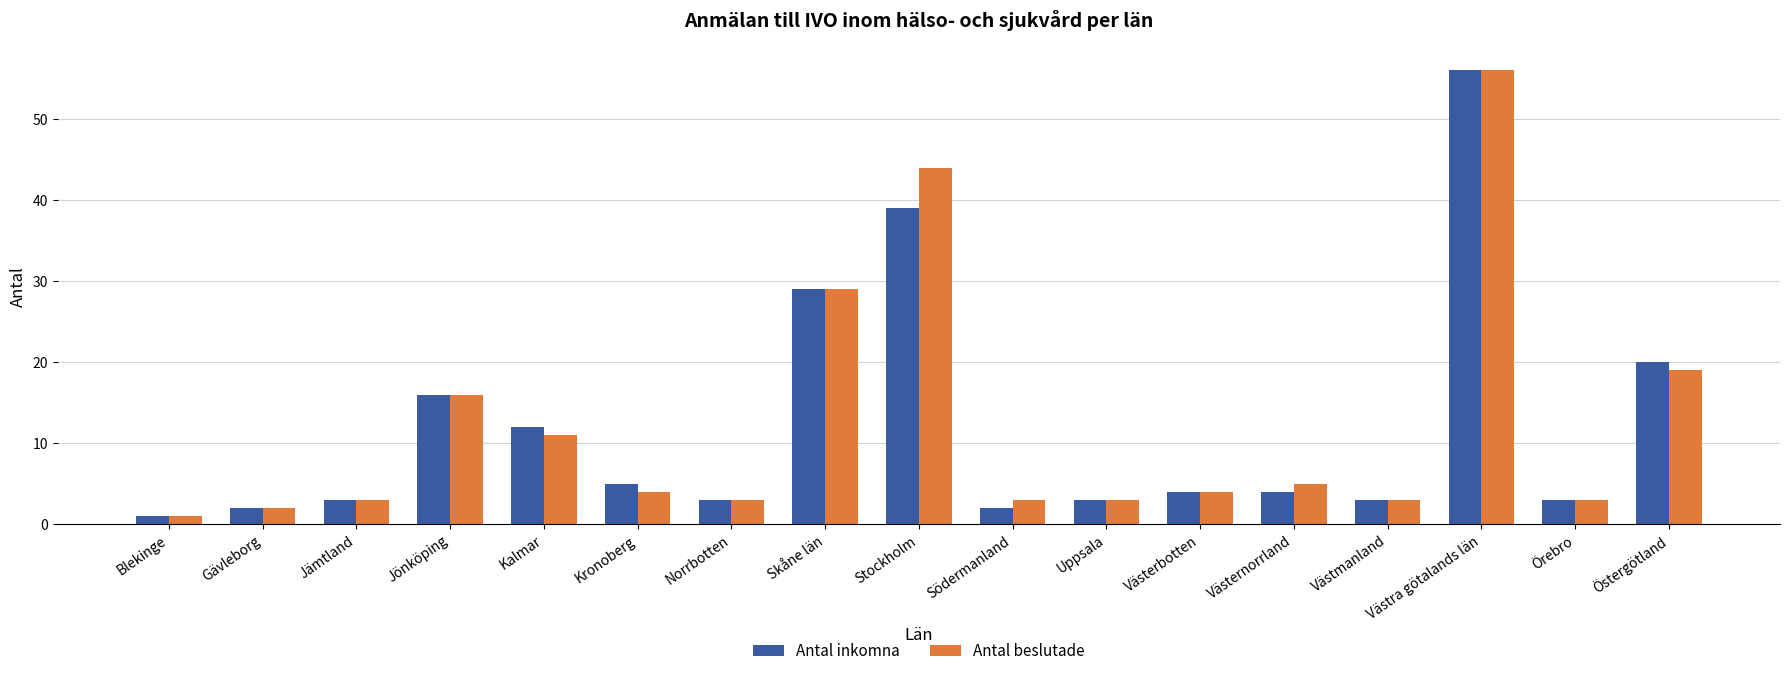

What is the difference between the maximum and minimum values in the Antal inkomna series?

55